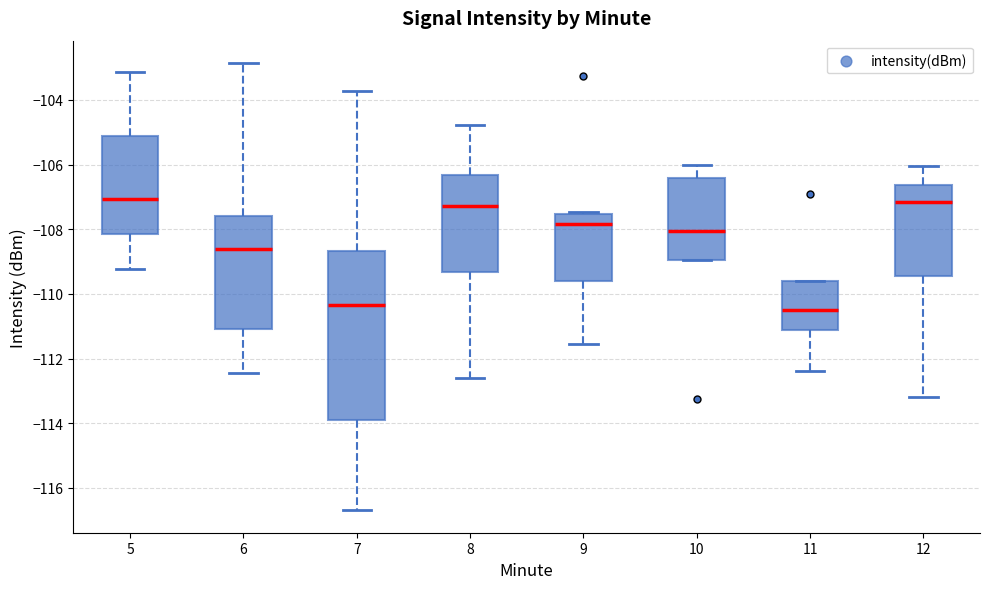

Reading left to right, read every box against the y-axis: the position of its median line, the range the box covers, and the ends of its whiskers. The values are not printed on the chart, so give them approximately, as read against the axis.

5: median -107.0, box -108.2 to -105.2, whiskers -109.2 to -103.2
6: median -108.6, box -111.0 to -107.6, whiskers -112.4 to -102.8
7: median -110.4, box -113.8 to -108.6, whiskers -116.6 to -103.8
8: median -107.2, box -109.4 to -106.4, whiskers -112.6 to -104.8
9: median -107.8, box -109.6 to -107.6, whiskers -111.6 to -107.4
10: median -108.0, box -109.0 to -106.4, whiskers -109.0 to -106.0
11: median -110.4, box -111.2 to -109.6, whiskers -112.4 to -109.6
12: median -107.2, box -109.4 to -106.6, whiskers -113.2 to -106.0